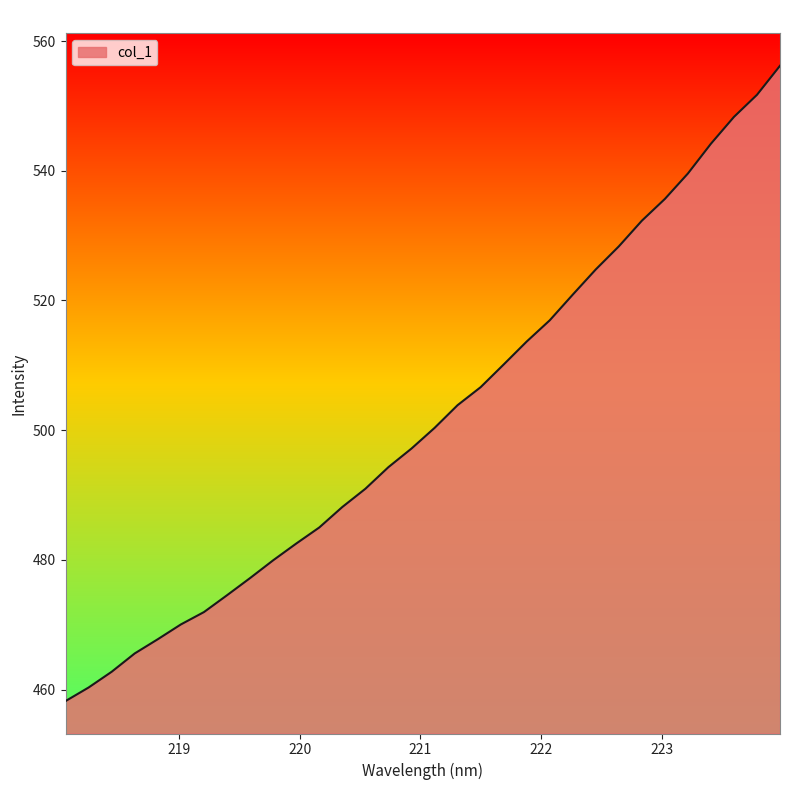

What is the smallest value displayed?

458.2